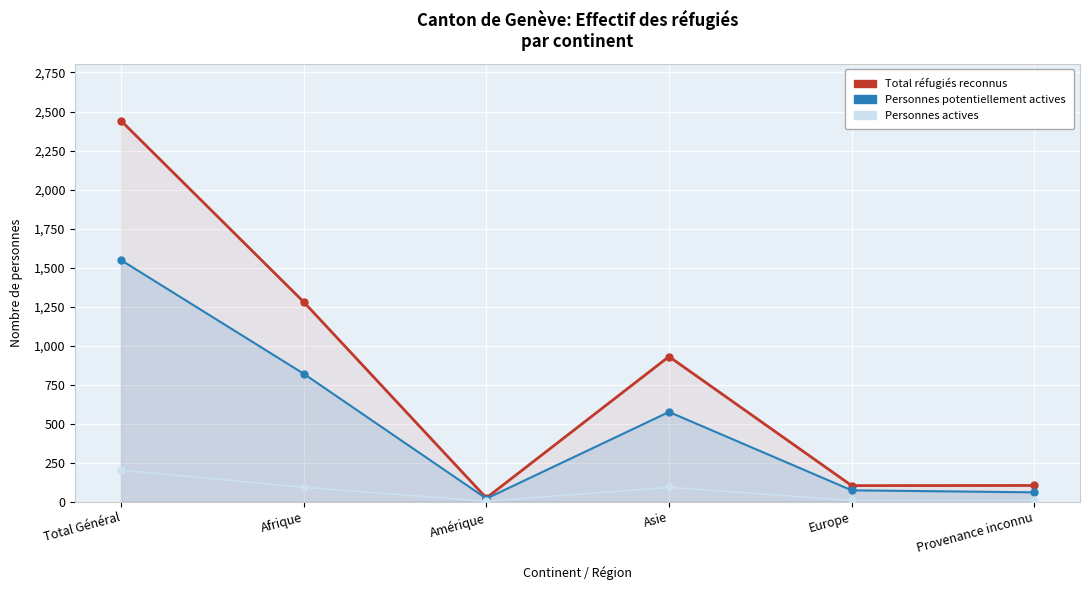

What are all the series names shown in the legend?

Total réfugiés reconnus, Personnes potentiellement actives, Personnes actives